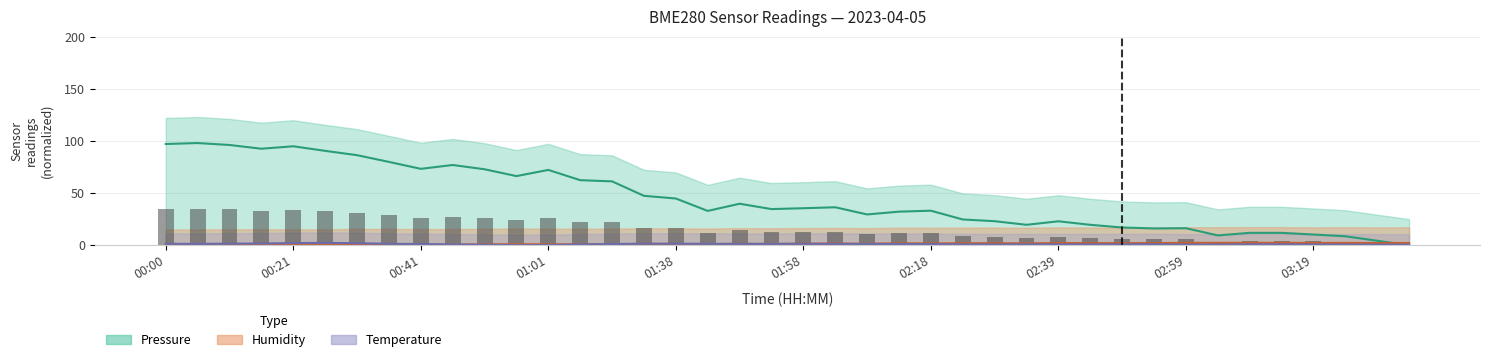

Where is Humidity nearest to the value 1?

17